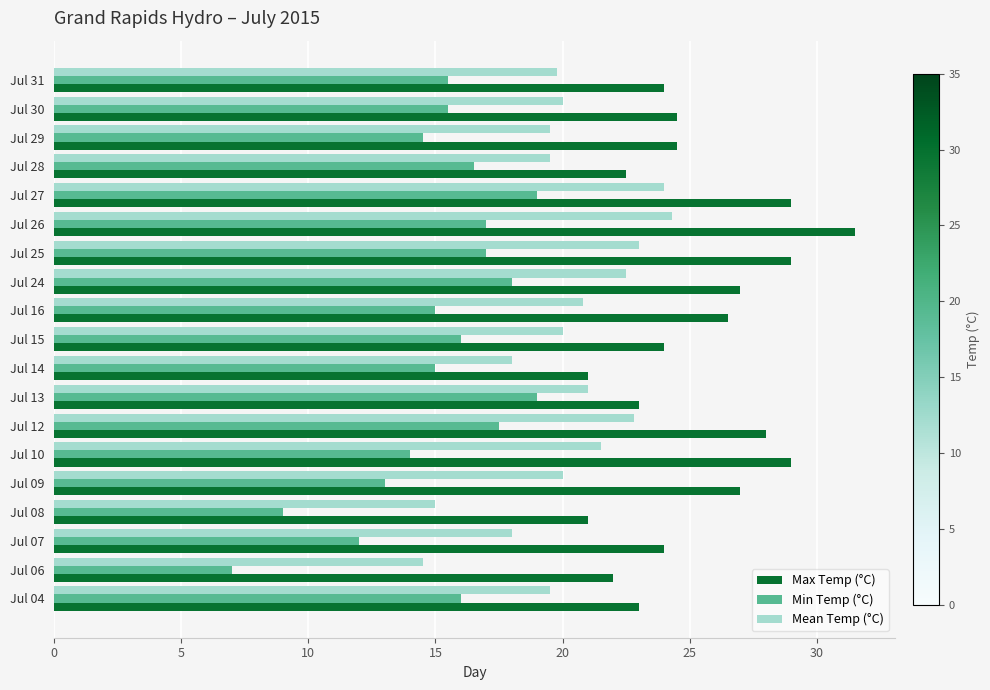

What is the difference between the highest and lowest values at Jul 06?

15.0